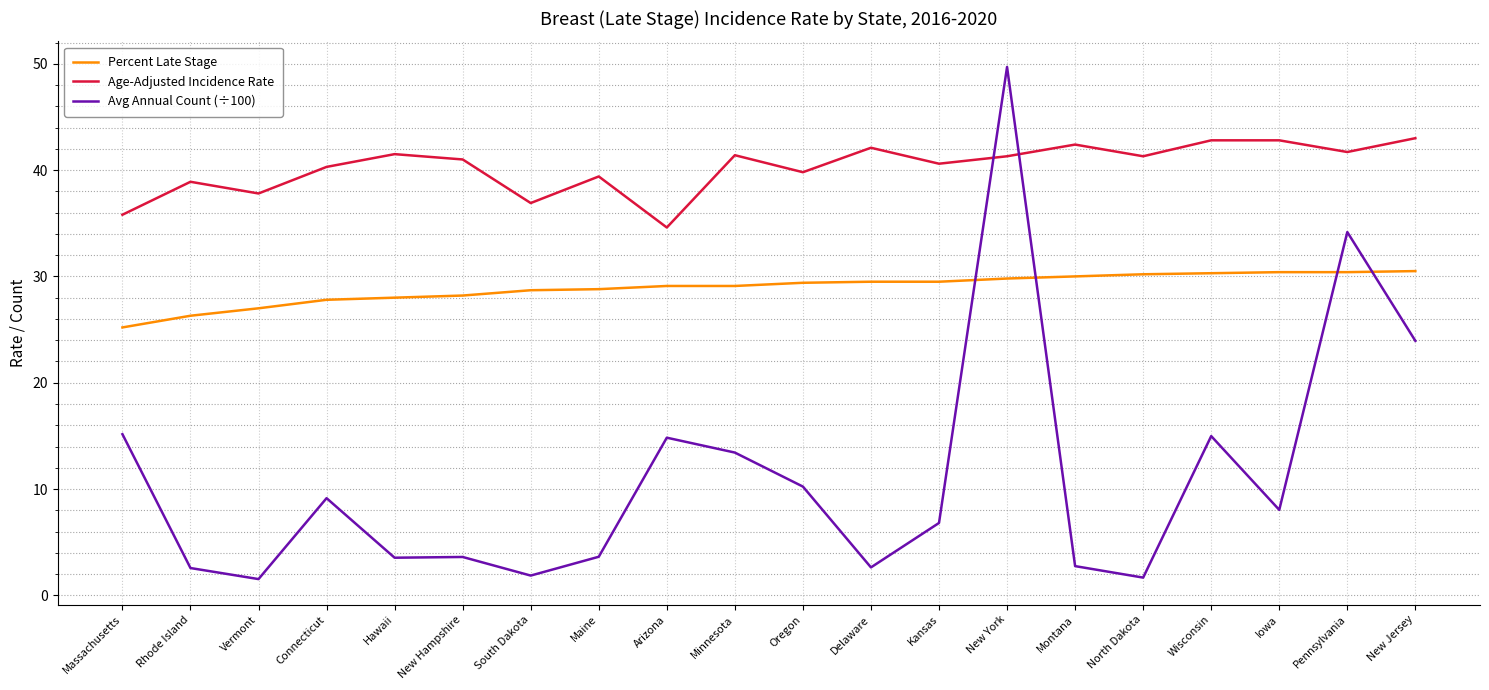

How many lines are shown in the chart?

3